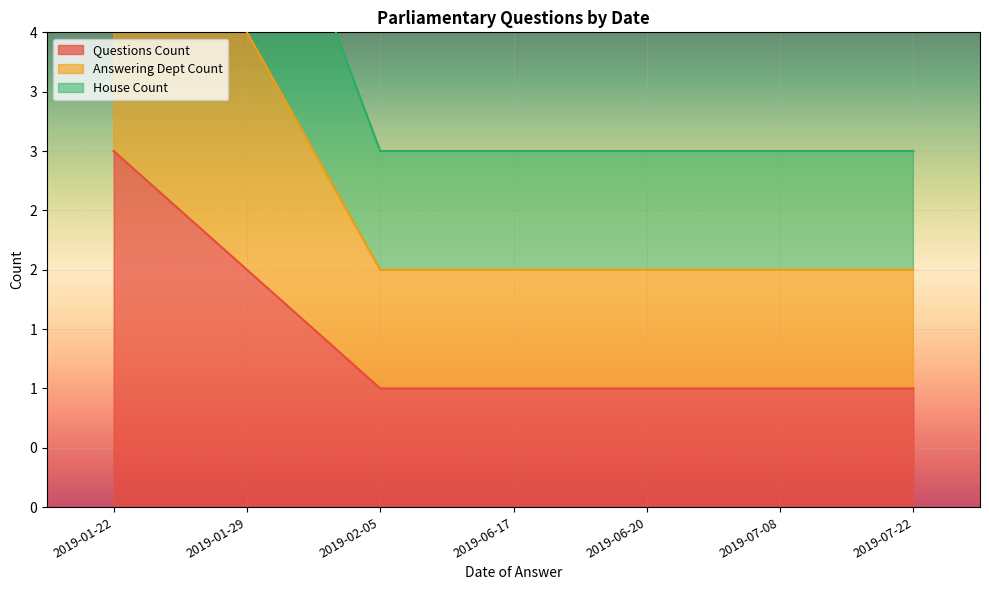

List the series in order of their peak value, highest first.

House Count, Answering Dept Count, Questions Count